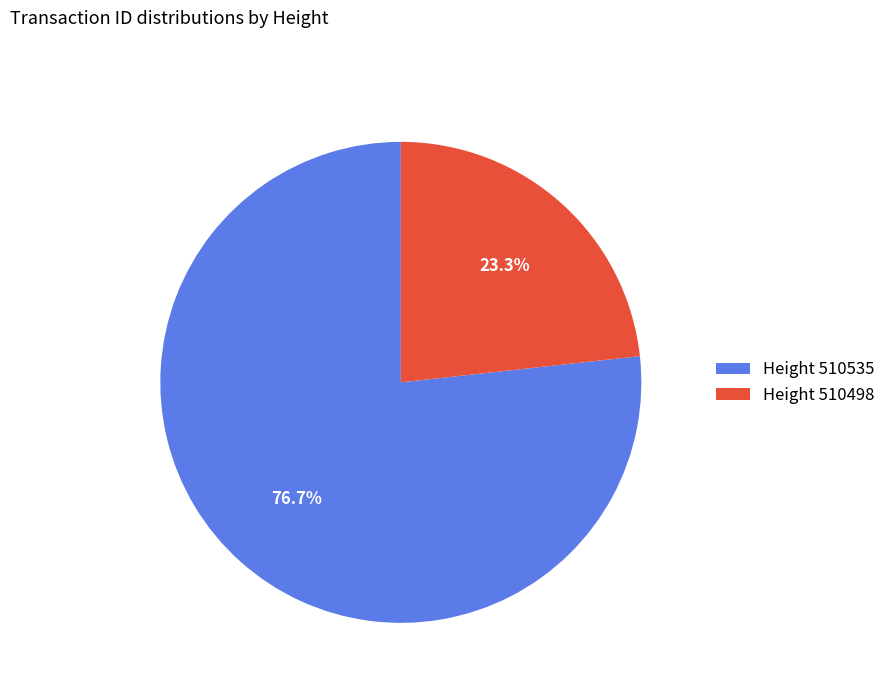

Approximately how many times larger is the value at Height 510498 compared to Height 510535?

0.3